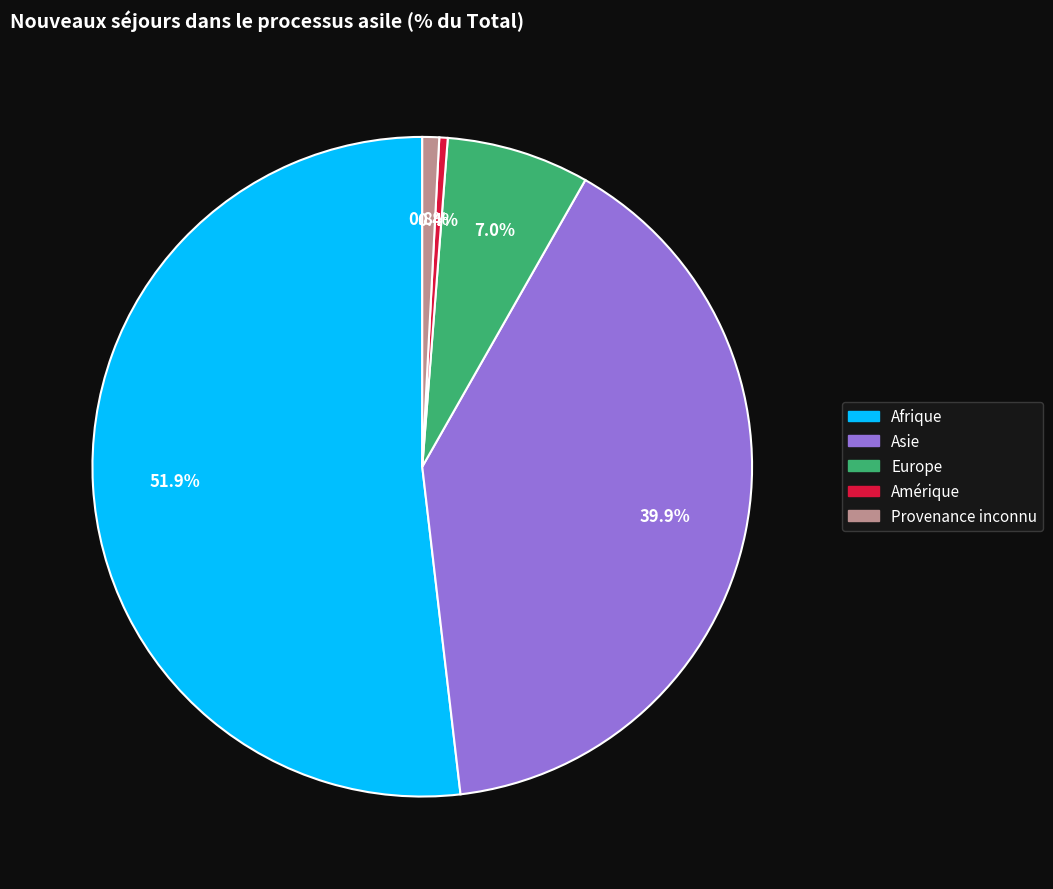

Is there any slice that represents more than half of the pie?

Yes